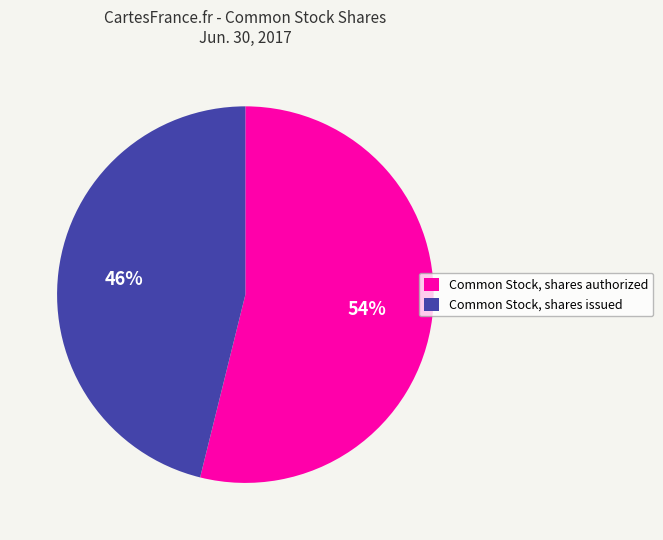

To the nearest percent, what portion does Common Stock, shares issued represent?

46%